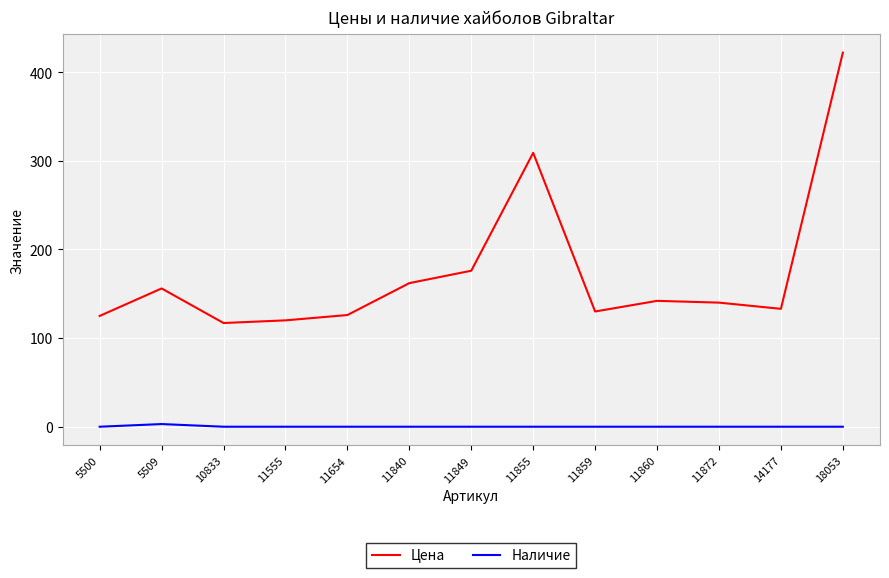

Rank the series by their maximum value, from lowest to highest.

Наличие, Цена